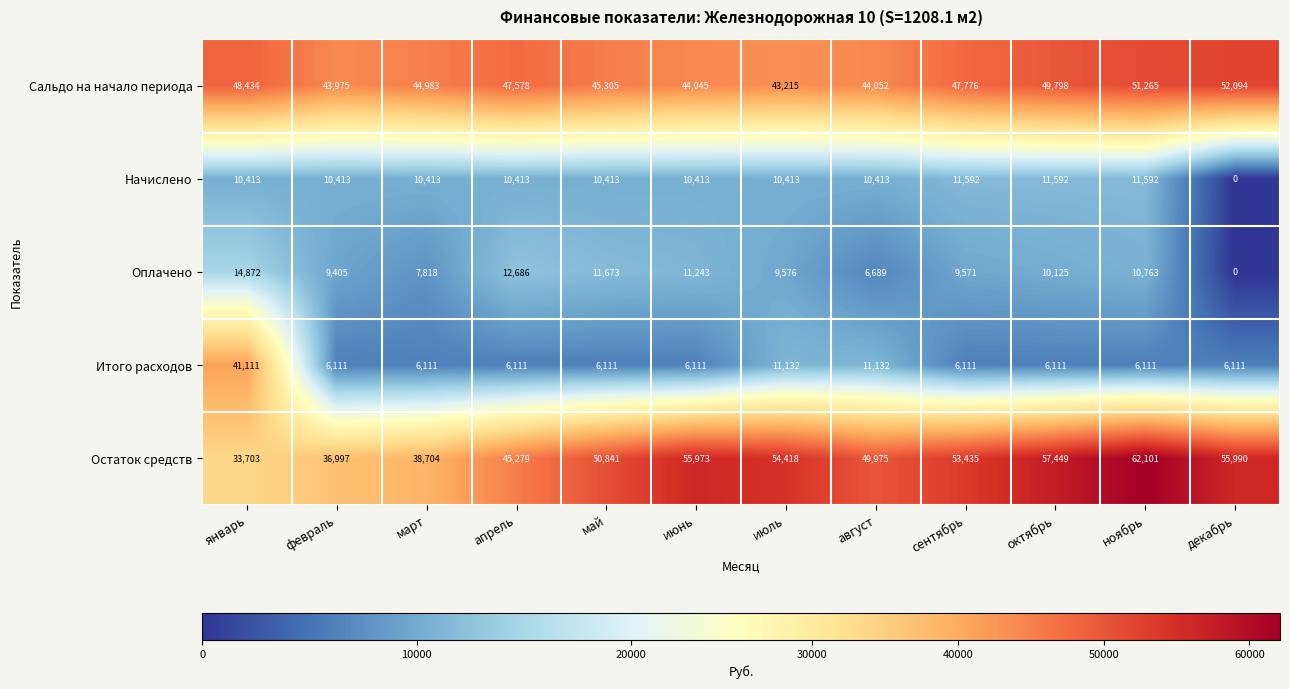

What is the total value across all series at август?

122261